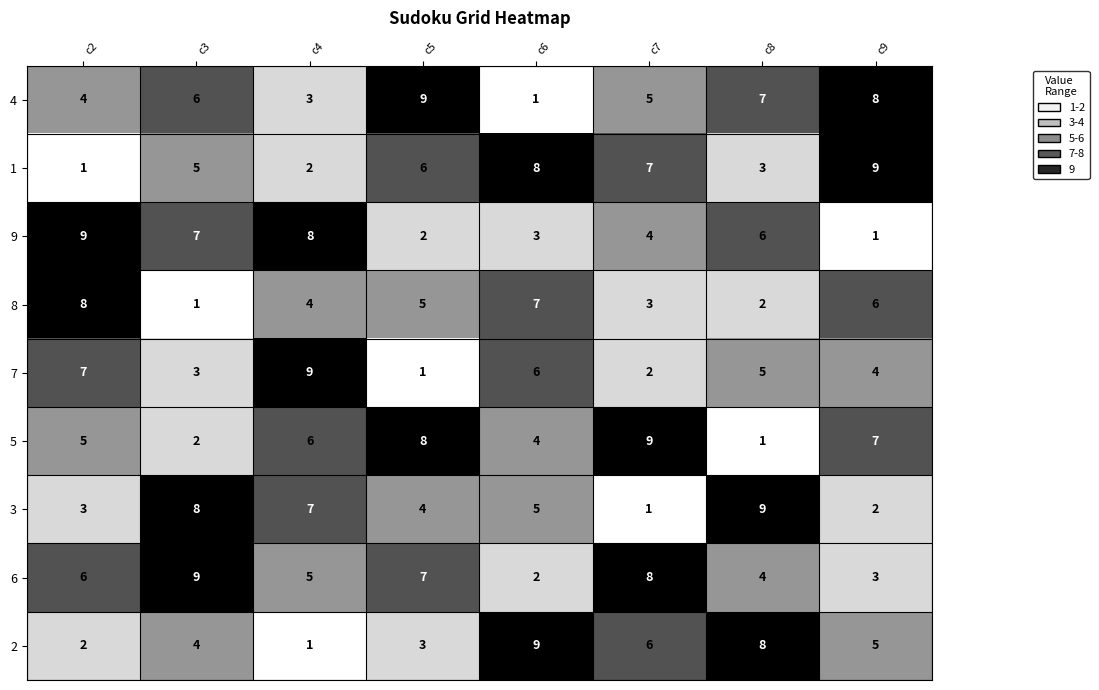

Which category has the highest value in the 4 series?

c5